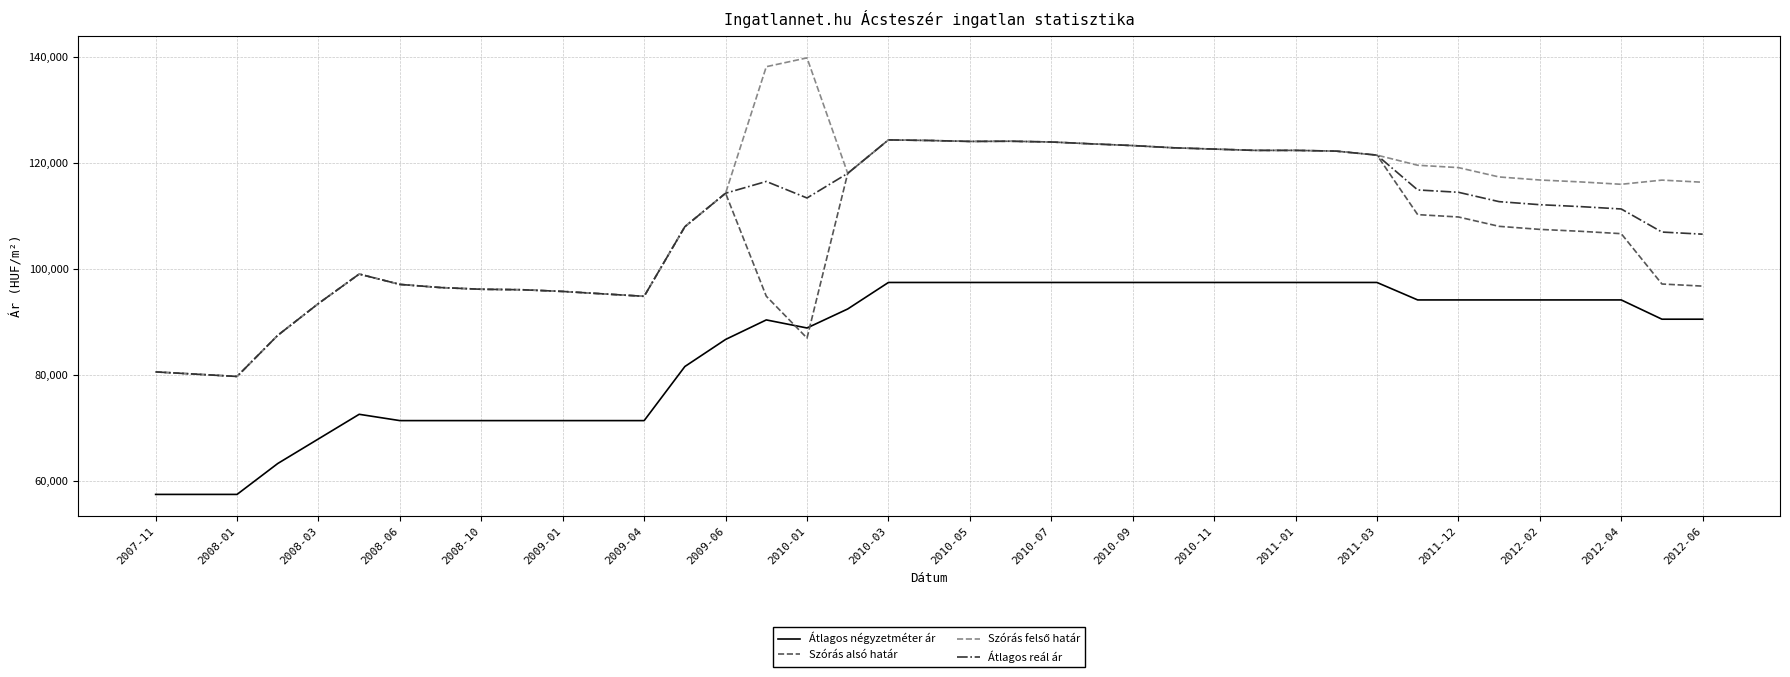

What is the smallest value displayed?

57500